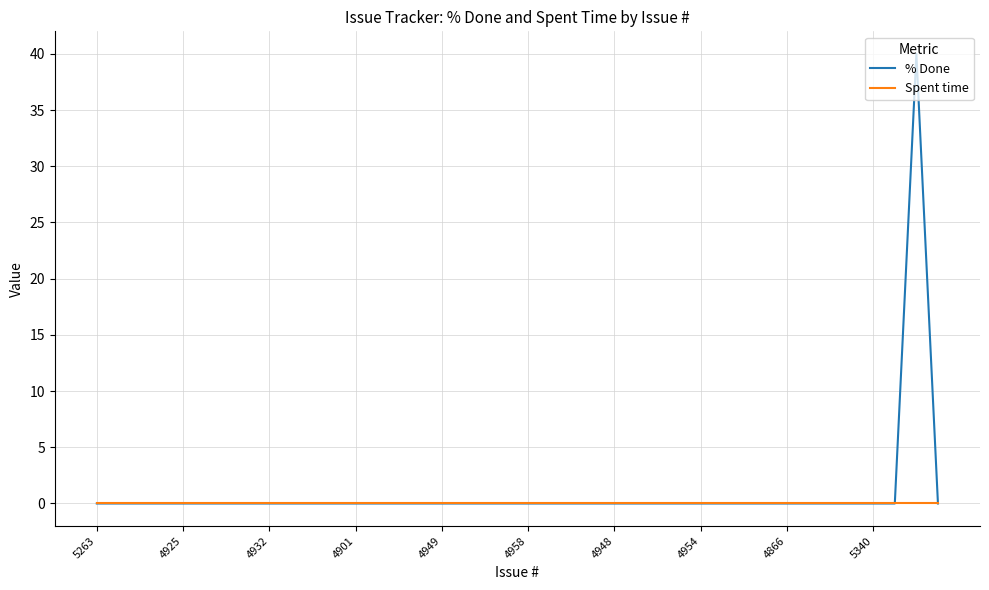

List the series in order of their peak value, lowest first.

Spent time, % Done